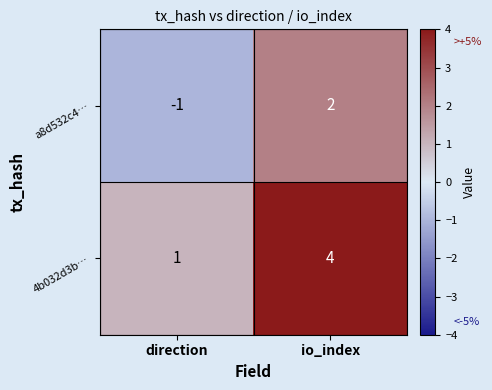

How many values in a8d532c4… are above zero?

1